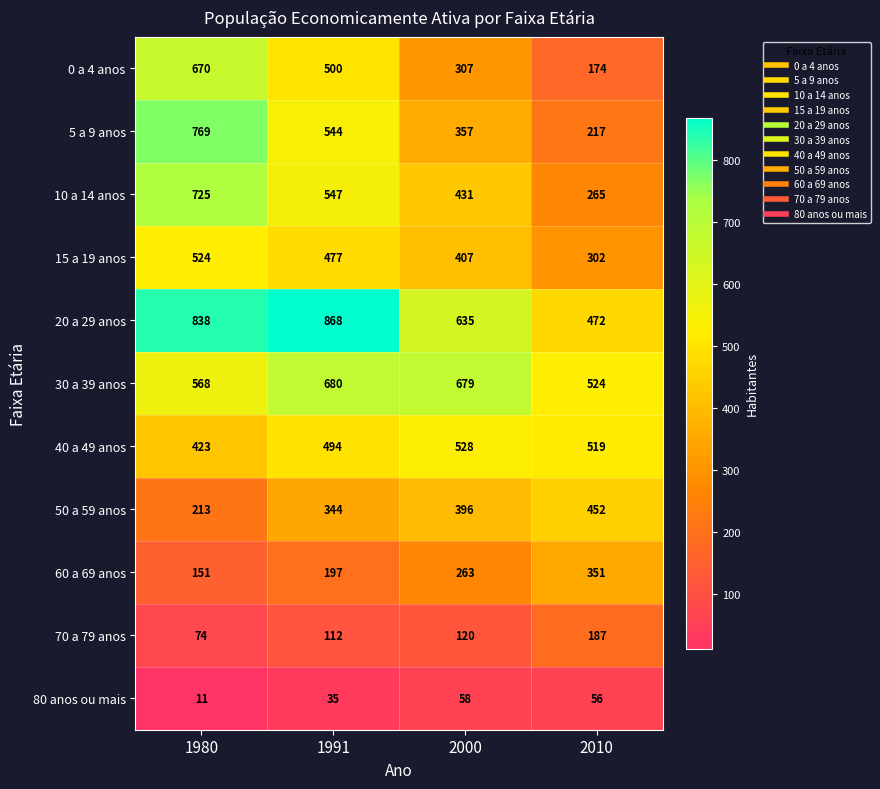

What is the minimum value shown in the chart?

11